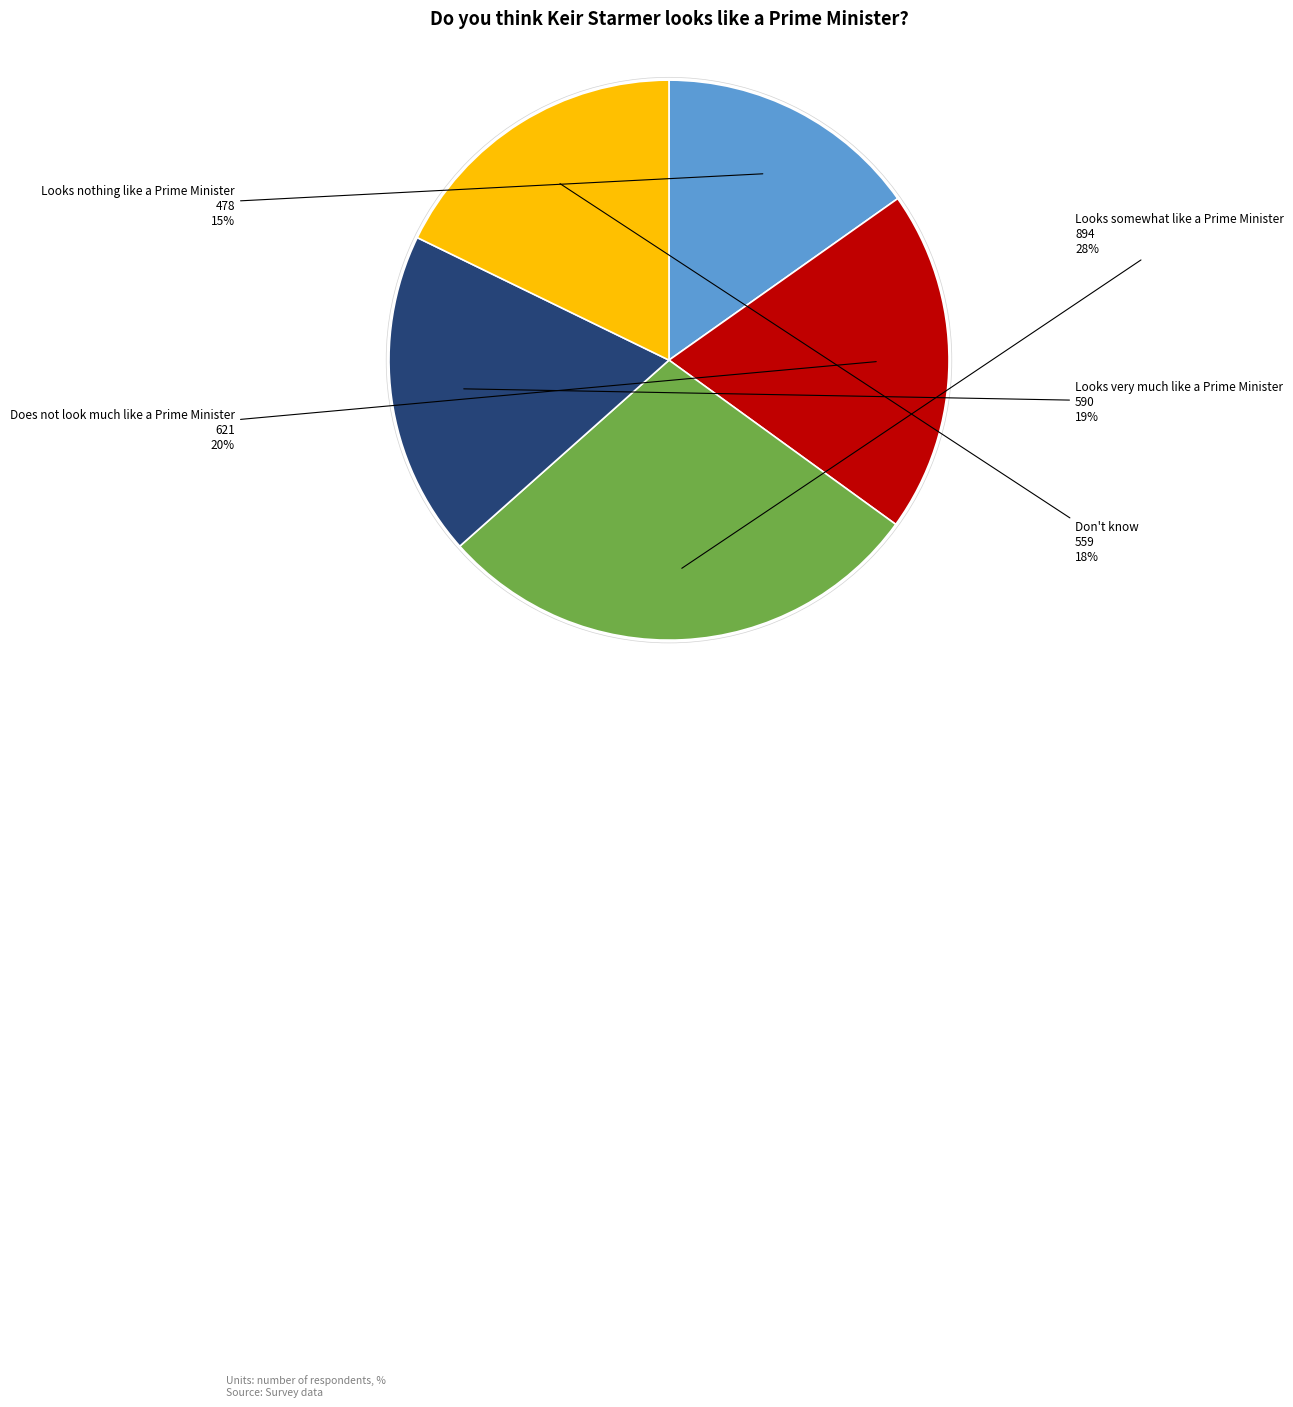

To the nearest percent, what is the average slice percentage?

20%